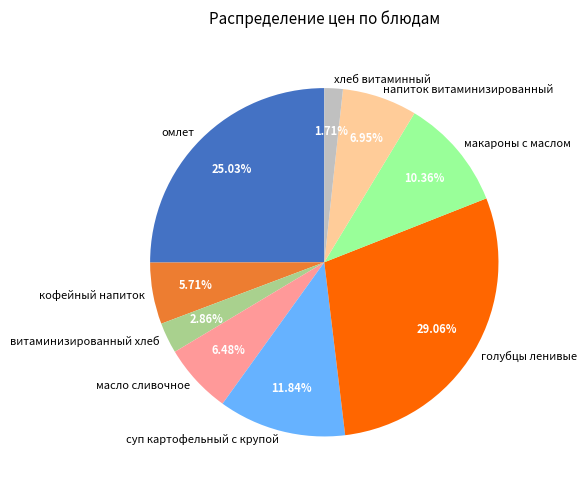

How many segments does this pie chart have?

9